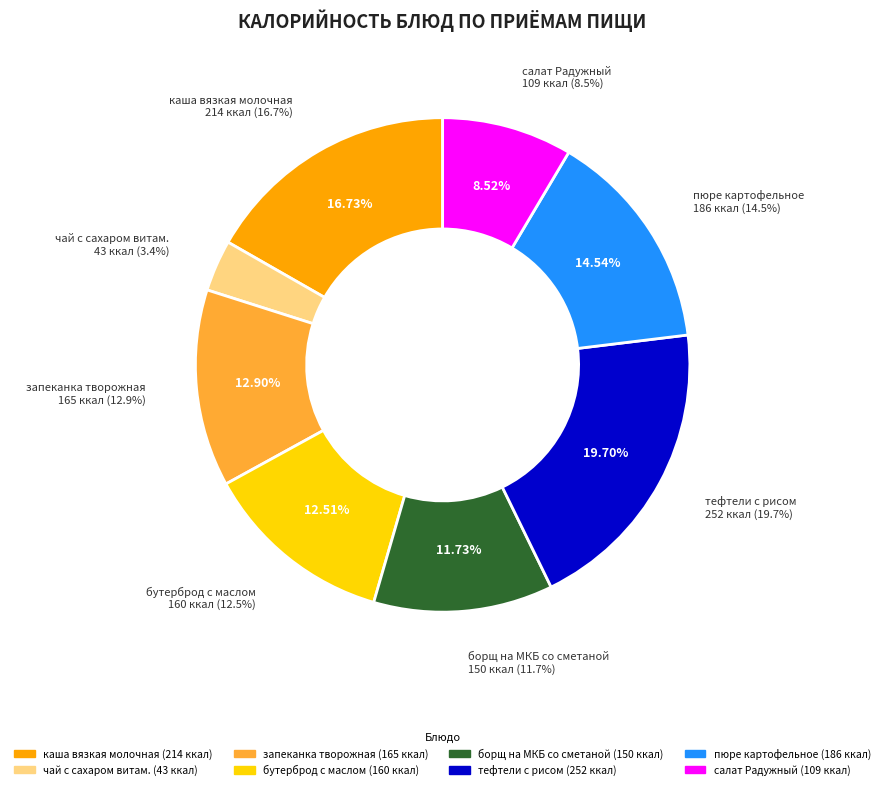

How many segments does this pie chart have?

8